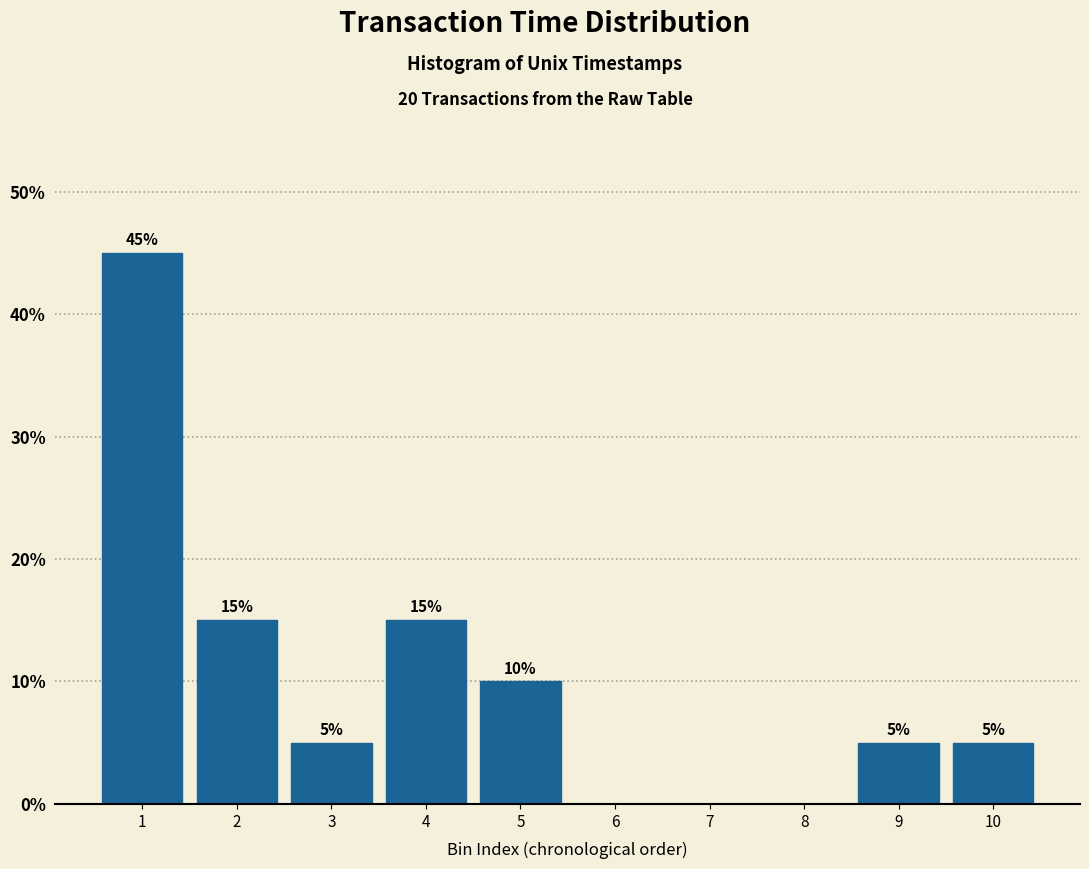

Reading right to left, extract all data points from this chart.

10=5	9=5	8=0	7=0	6=0	5=10	4=15	3=5	2=15	1=45